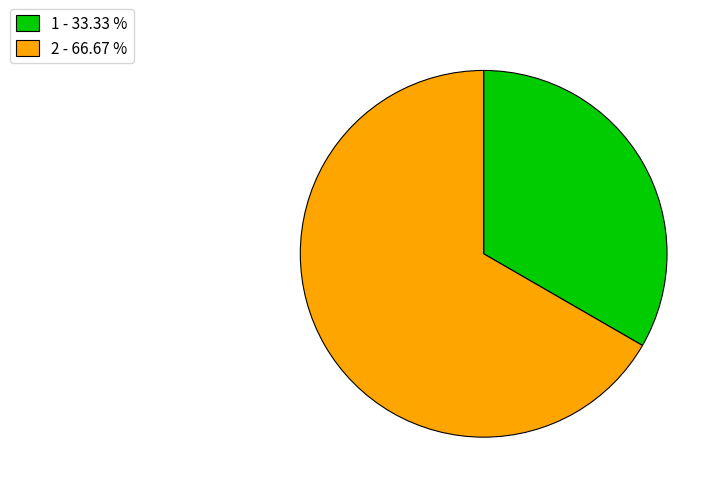

How many segments does this pie chart have?

2